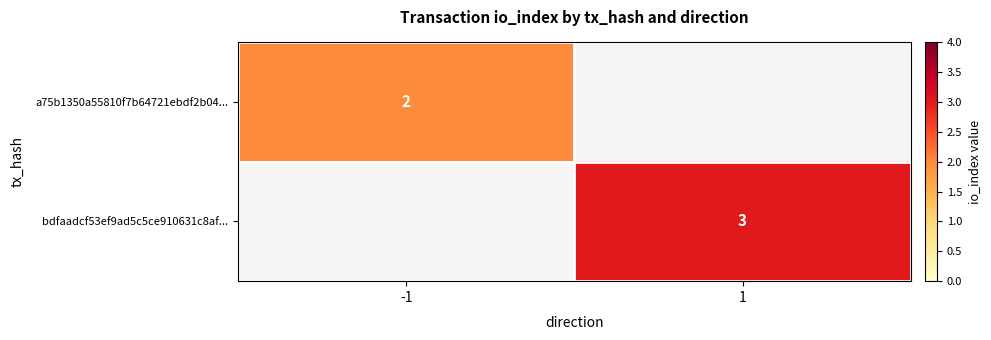

Is it true that a75b1350a55810f7b64721ebdf2b04... equals 2 at -1?

True